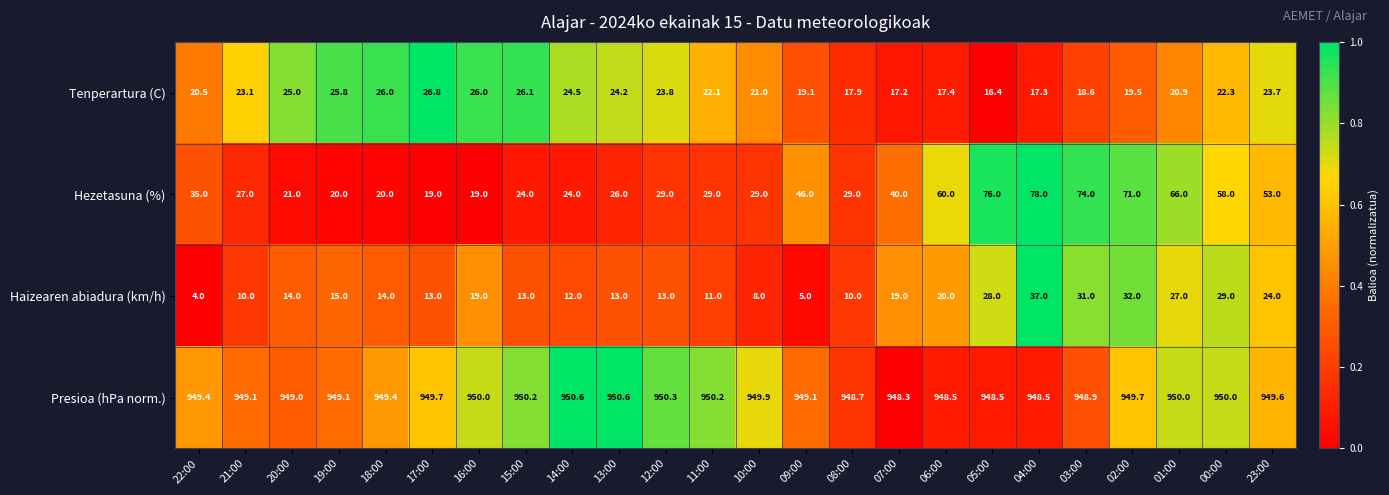

How many values in the Haizearen abiadura (km/h) series are below 14?

11